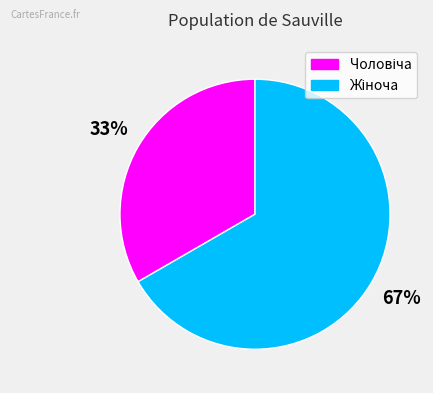

To the nearest percent, what is the average slice percentage?

50%